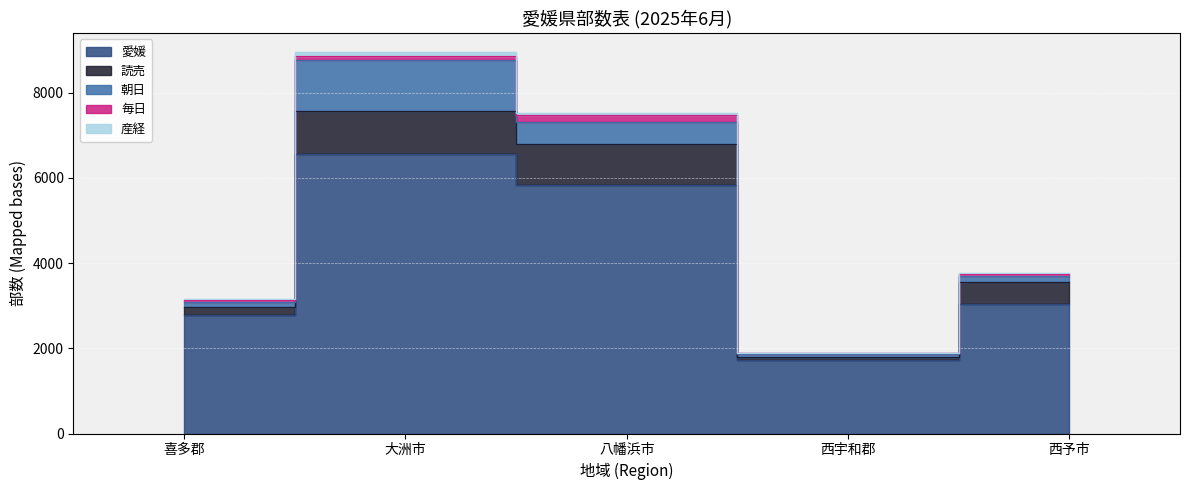

What is the sum of the 愛媛 values at 喜多郡 and 八幡浜市?

8620